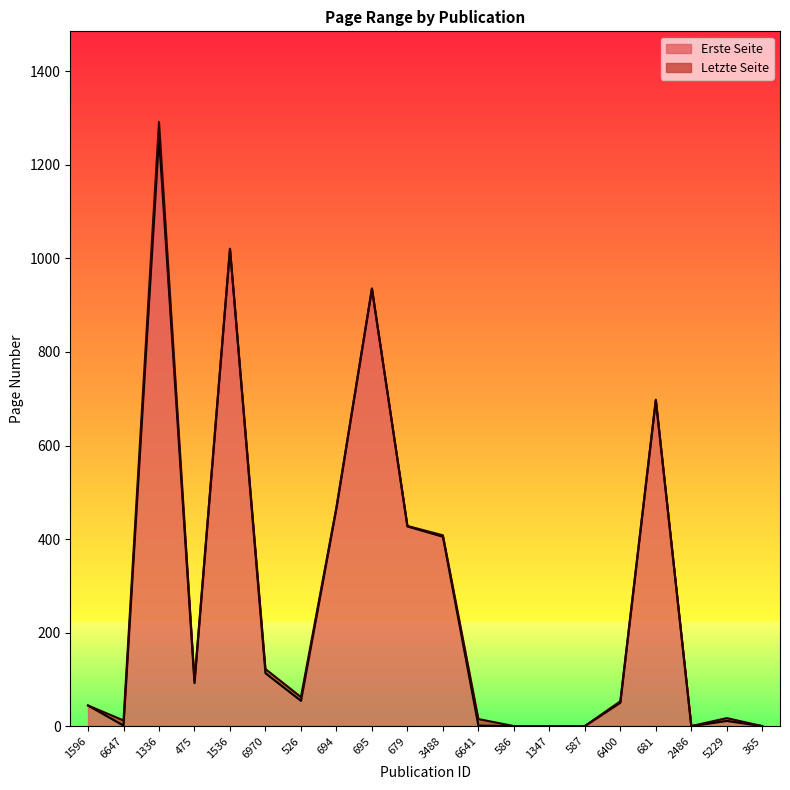

What is the maximum value for Erste Seite?

1259